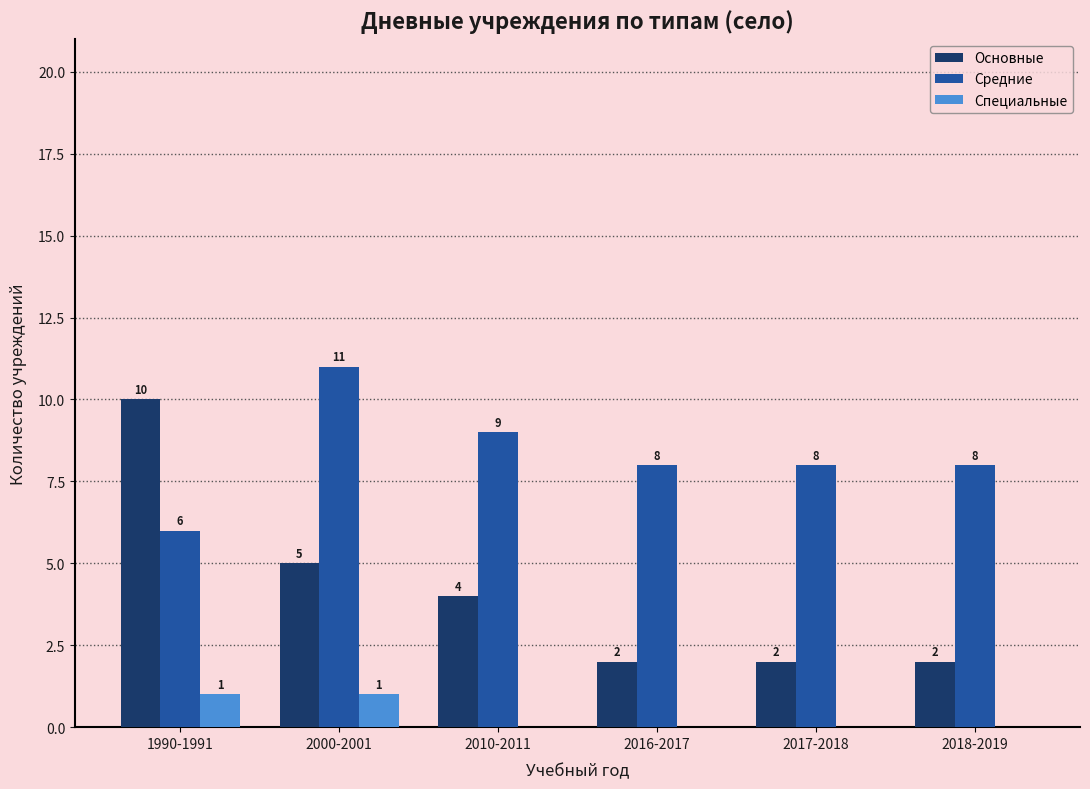

Reading left to right, extract all data points from this chart.

Основные: 1990-1991=10	2000-2001=5	2010-2011=4	2016-2017=2	2017-2018=2	2018-2019=2
Средние: 1990-1991=6	2000-2001=11	2010-2011=9	2016-2017=8	2017-2018=8	2018-2019=8
Специальные: 1990-1991=1	2000-2001=1	2010-2011=0	2016-2017=0	2017-2018=0	2018-2019=0